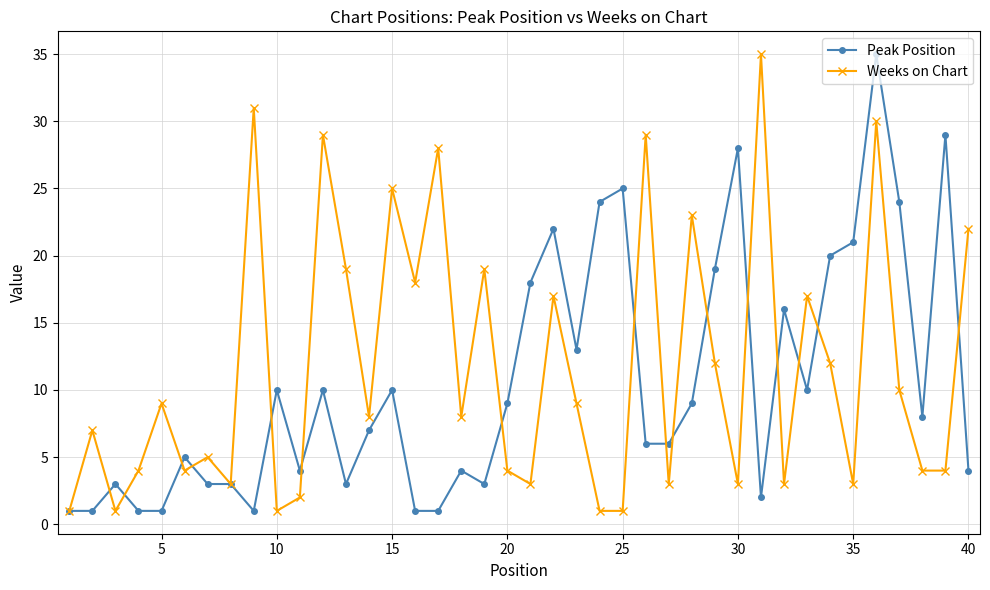

What is the value of the Weeks on Chart point at the 36th from the left?

30